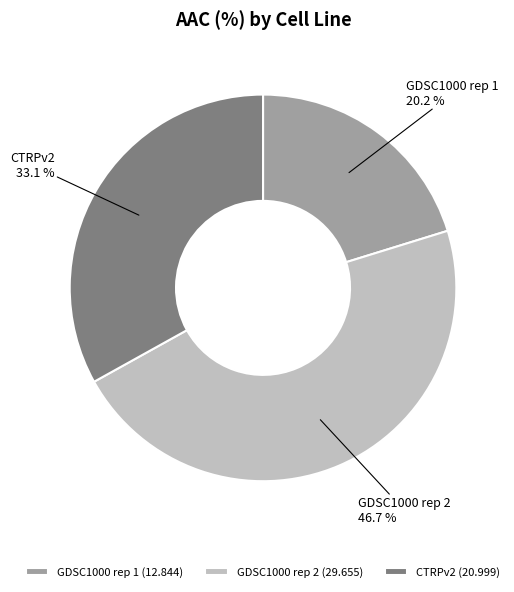

Rank the categories by value from lowest to highest.

GDSC1000 rep 1, CTRPv2, GDSC1000 rep 2